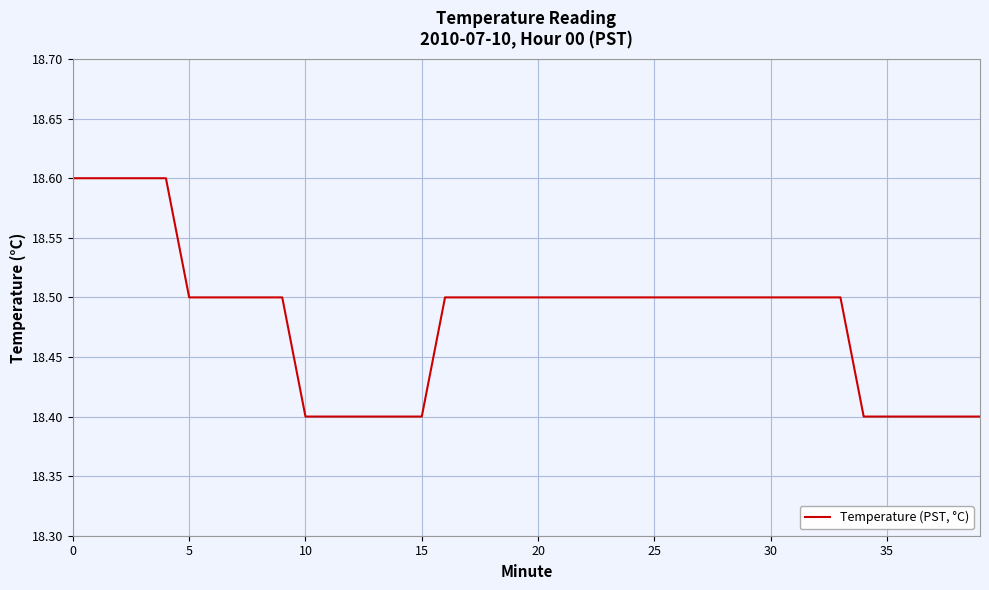

What is the sum of all values?

739.3